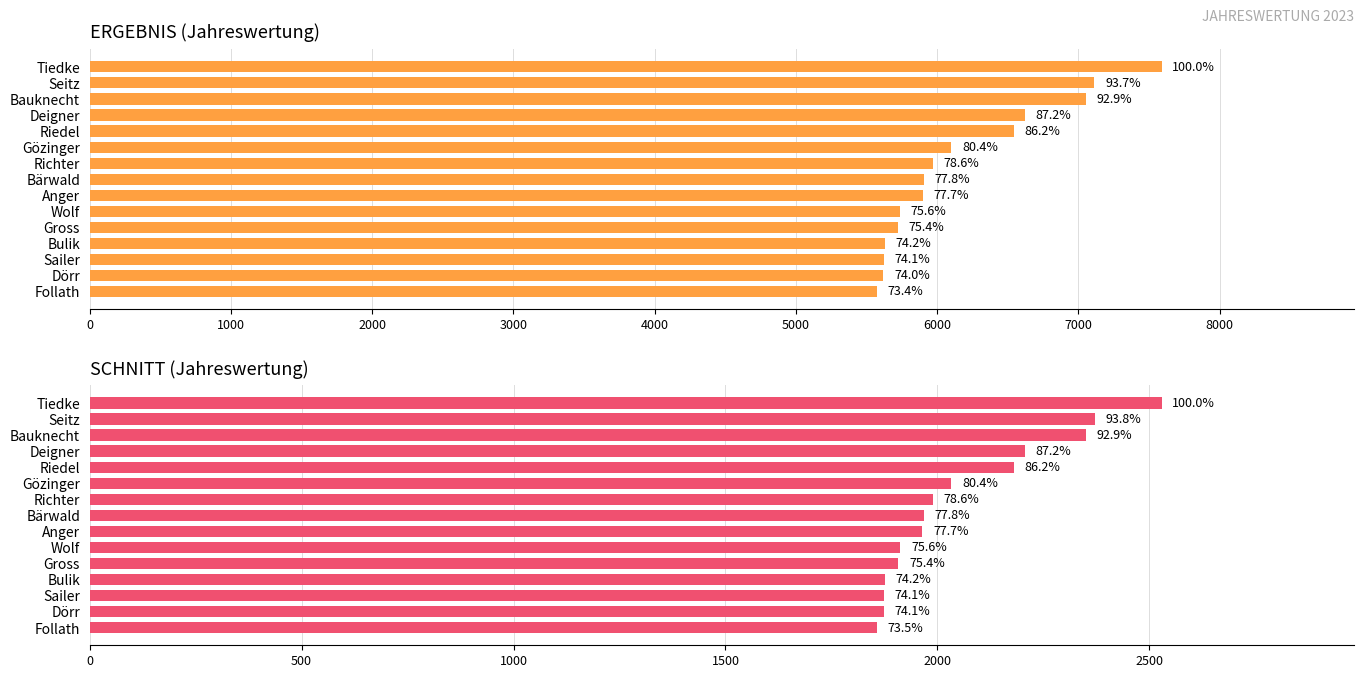

What is the maximum value for ERGEBNIS?

7588